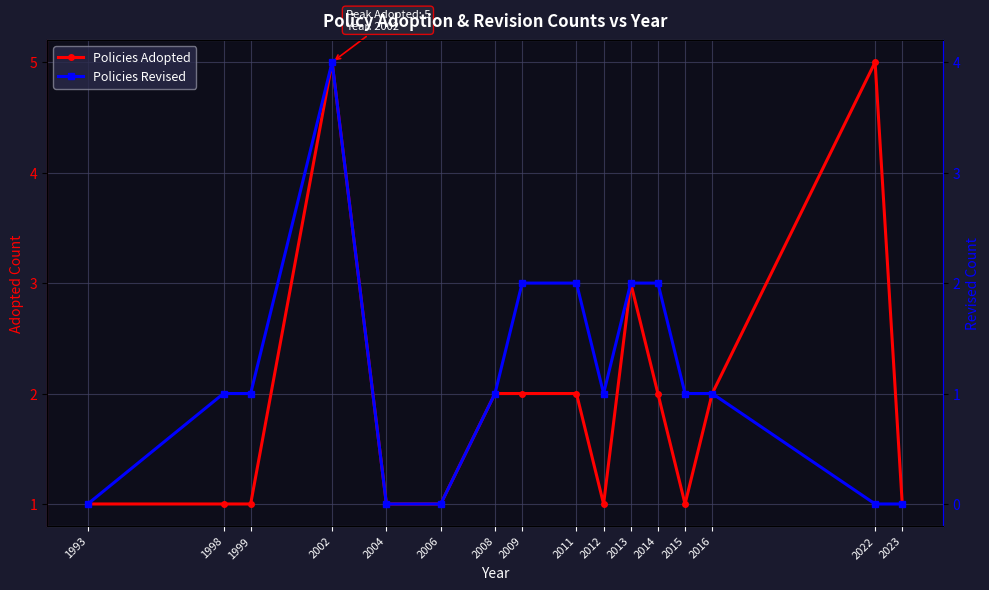

Where is Policies Adopted nearest to the value 3?

2013